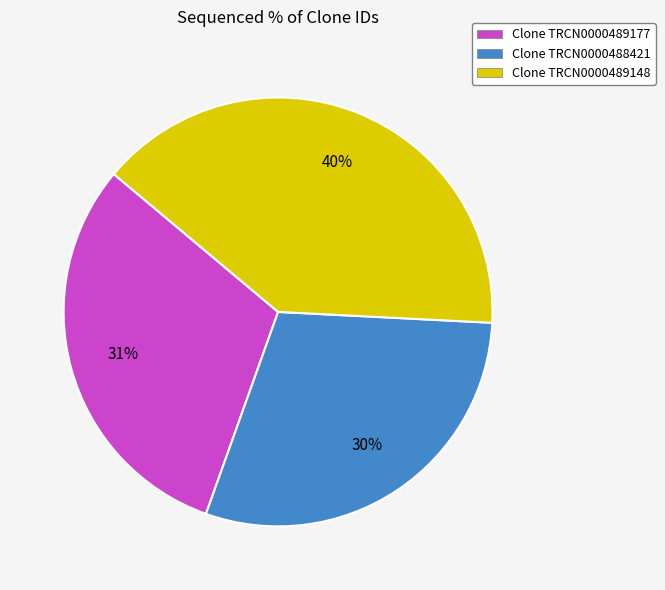

The Clone TRCN0000488421 slice represents 42% of the pie. True or false?

False